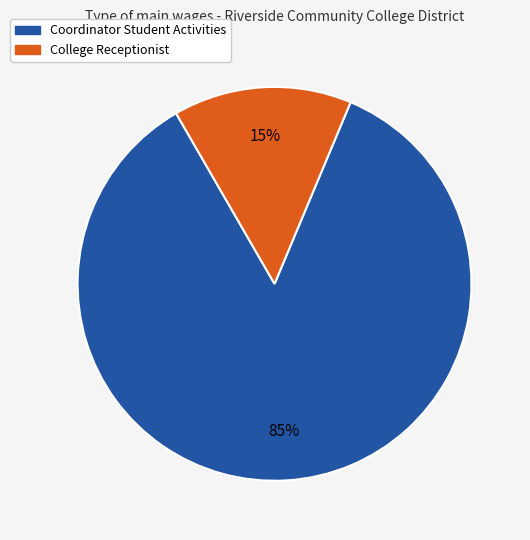

Which has a higher value, College Receptionist or Coordinator Student Activities?

Coordinator Student Activities